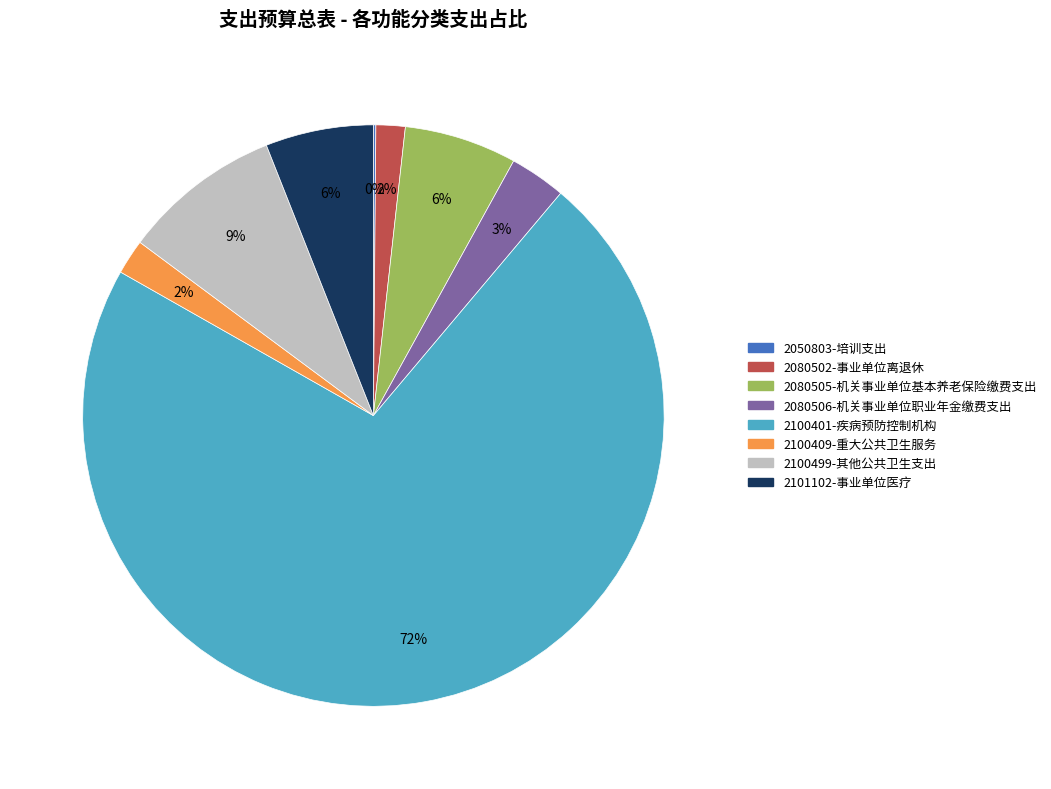

What is the majority slice?

2100401-疾病预防控制机构